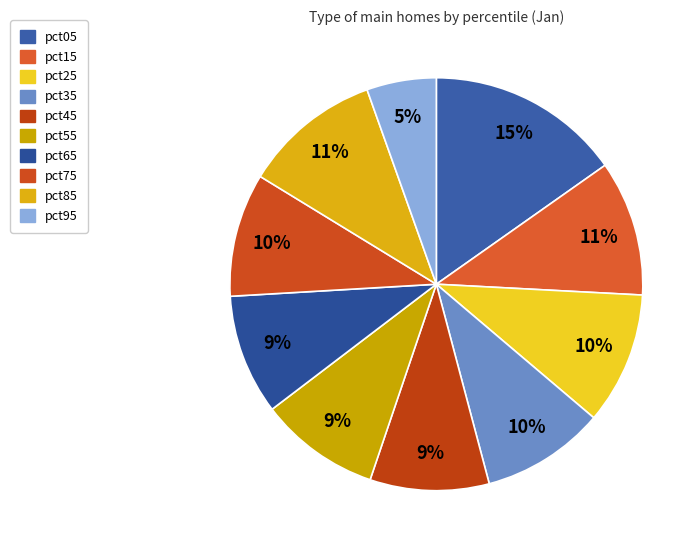

Is pct65 the majority of the pie?

No